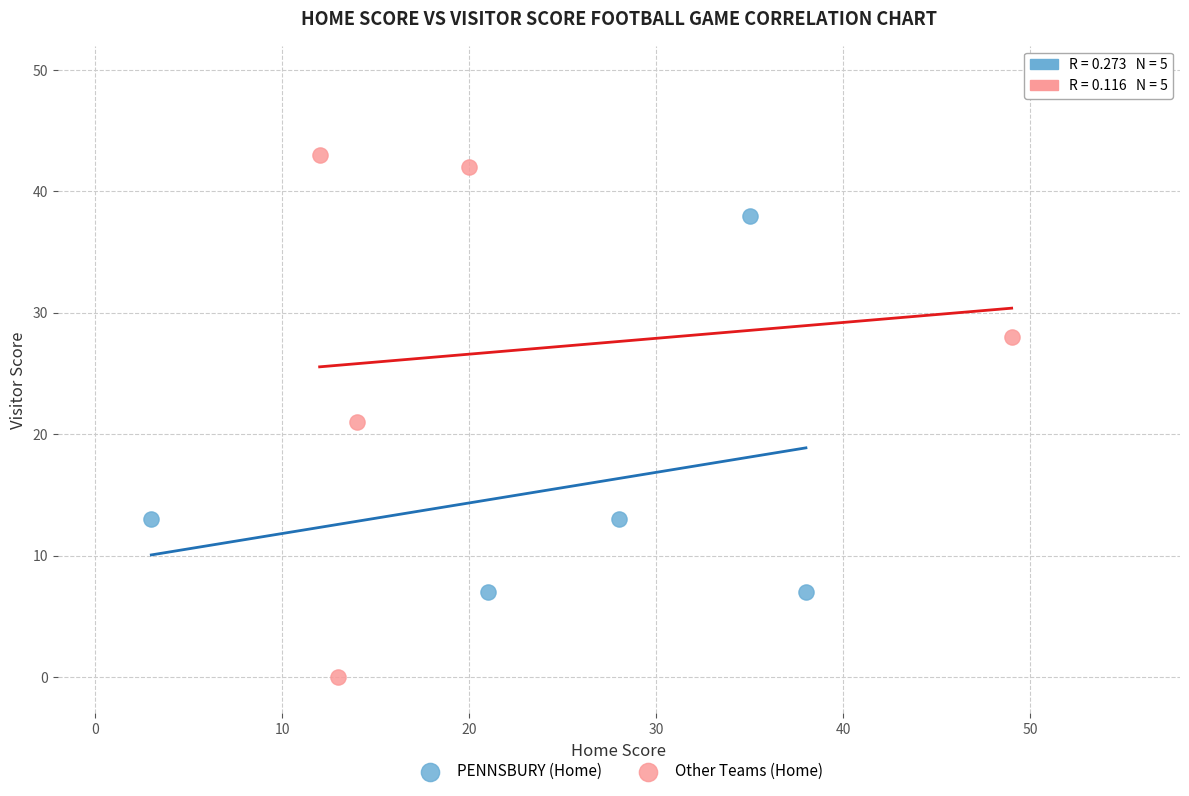

Which series reaches the minimum Y coordinate?

Other Teams (Home)